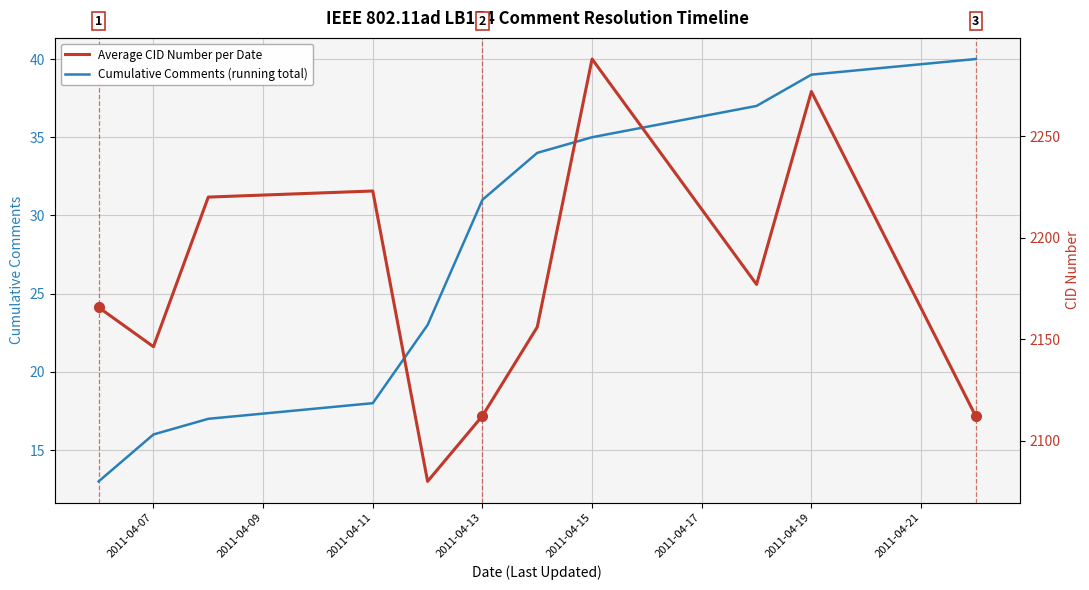

True or false: Average CID Number per Date and Cumulative Comments (running total) intersect in this chart.

False